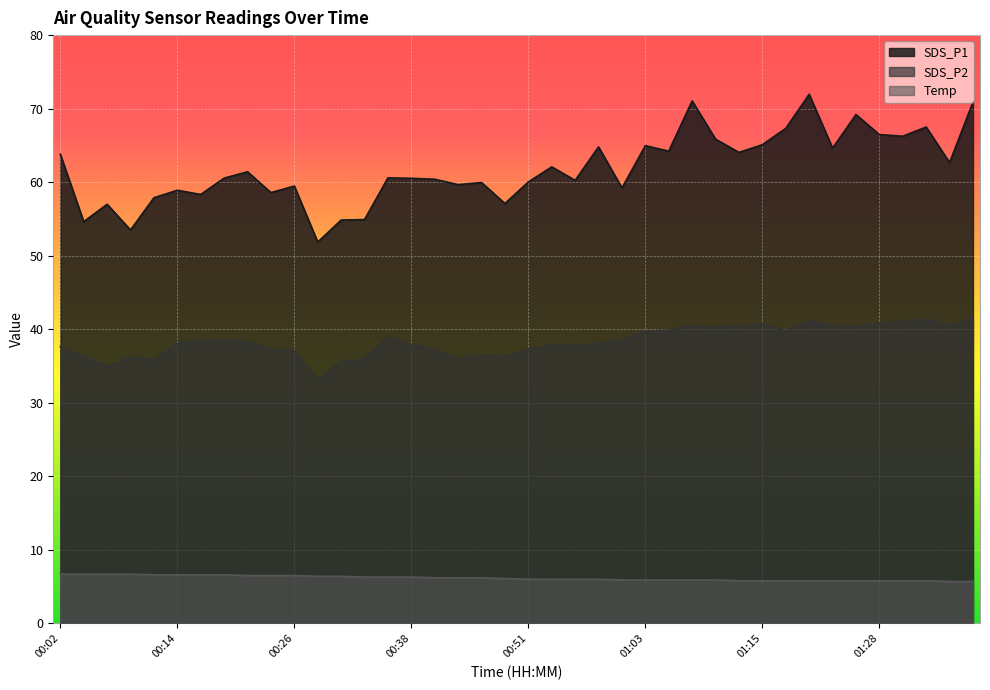

True or false: SDS_P2 and SDS_P1 cross at least once.

False